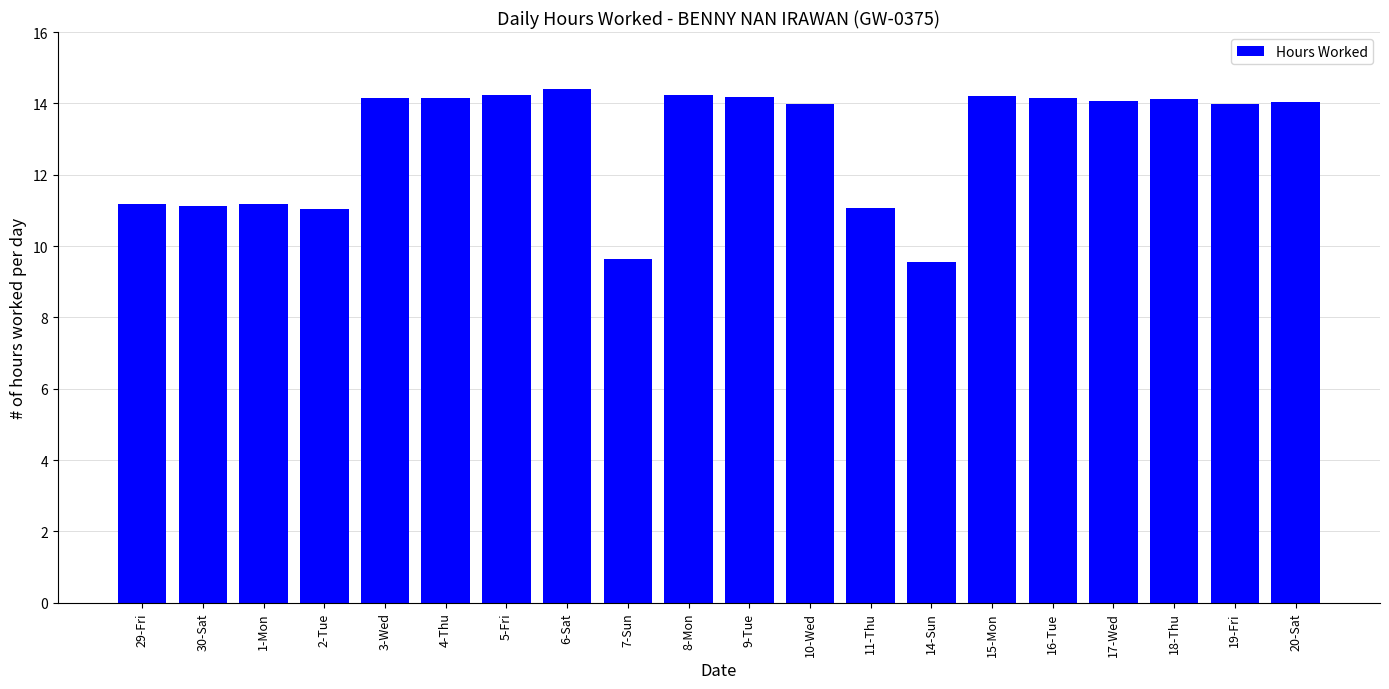

True or false: the data shows 7.1 at 17-Wed.

False